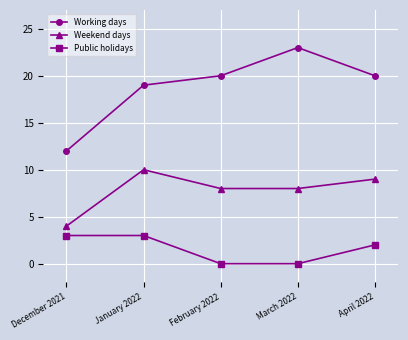

Which category has the lowest value in the Weekend days series?

December 2021